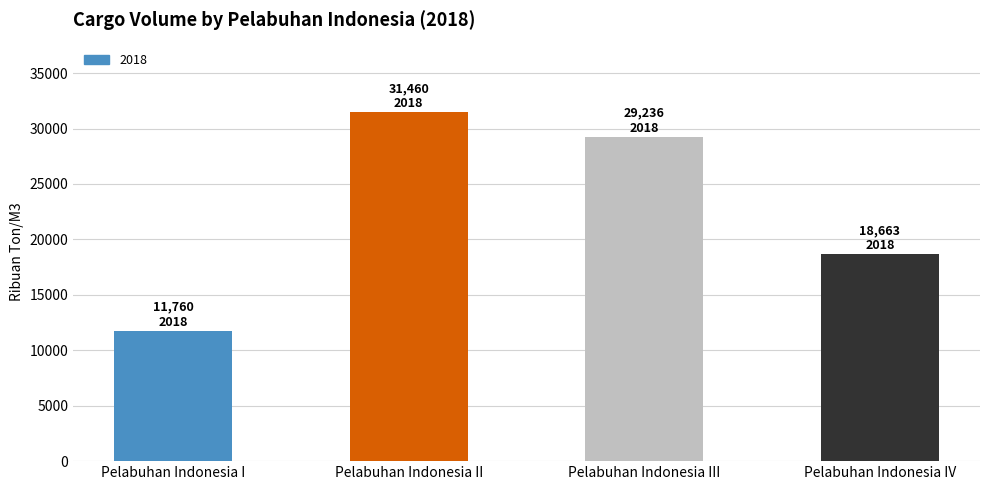

Are the bars grouped side by side (vs. stacked)?

No